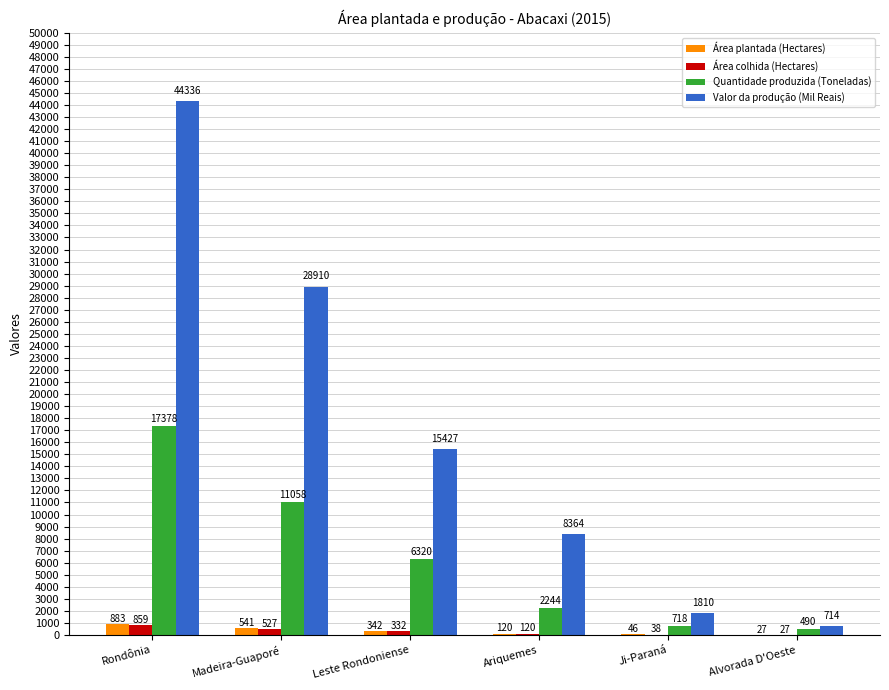

True or false: Área plantada (Hectares) has a value of 342 at Leste Rondoniense.

True